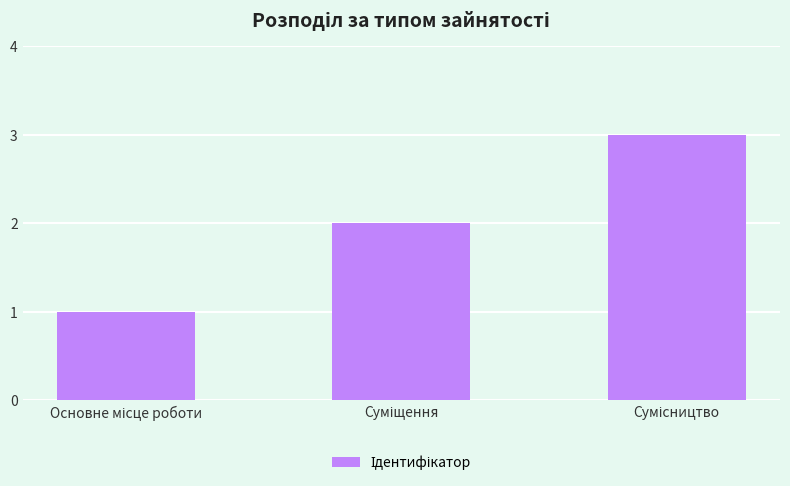

What is the sum of all values?

6